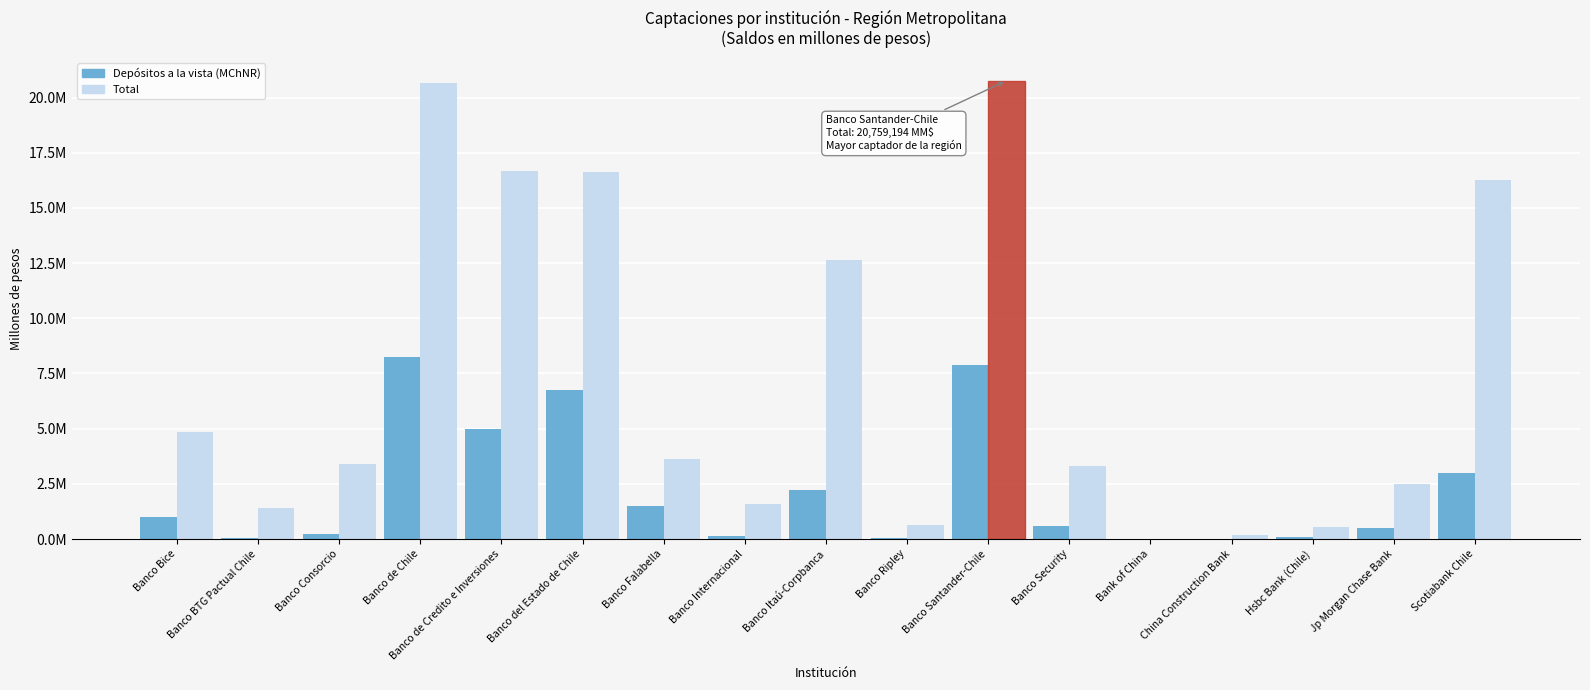

Which series has the largest range (max minus min)?

Total